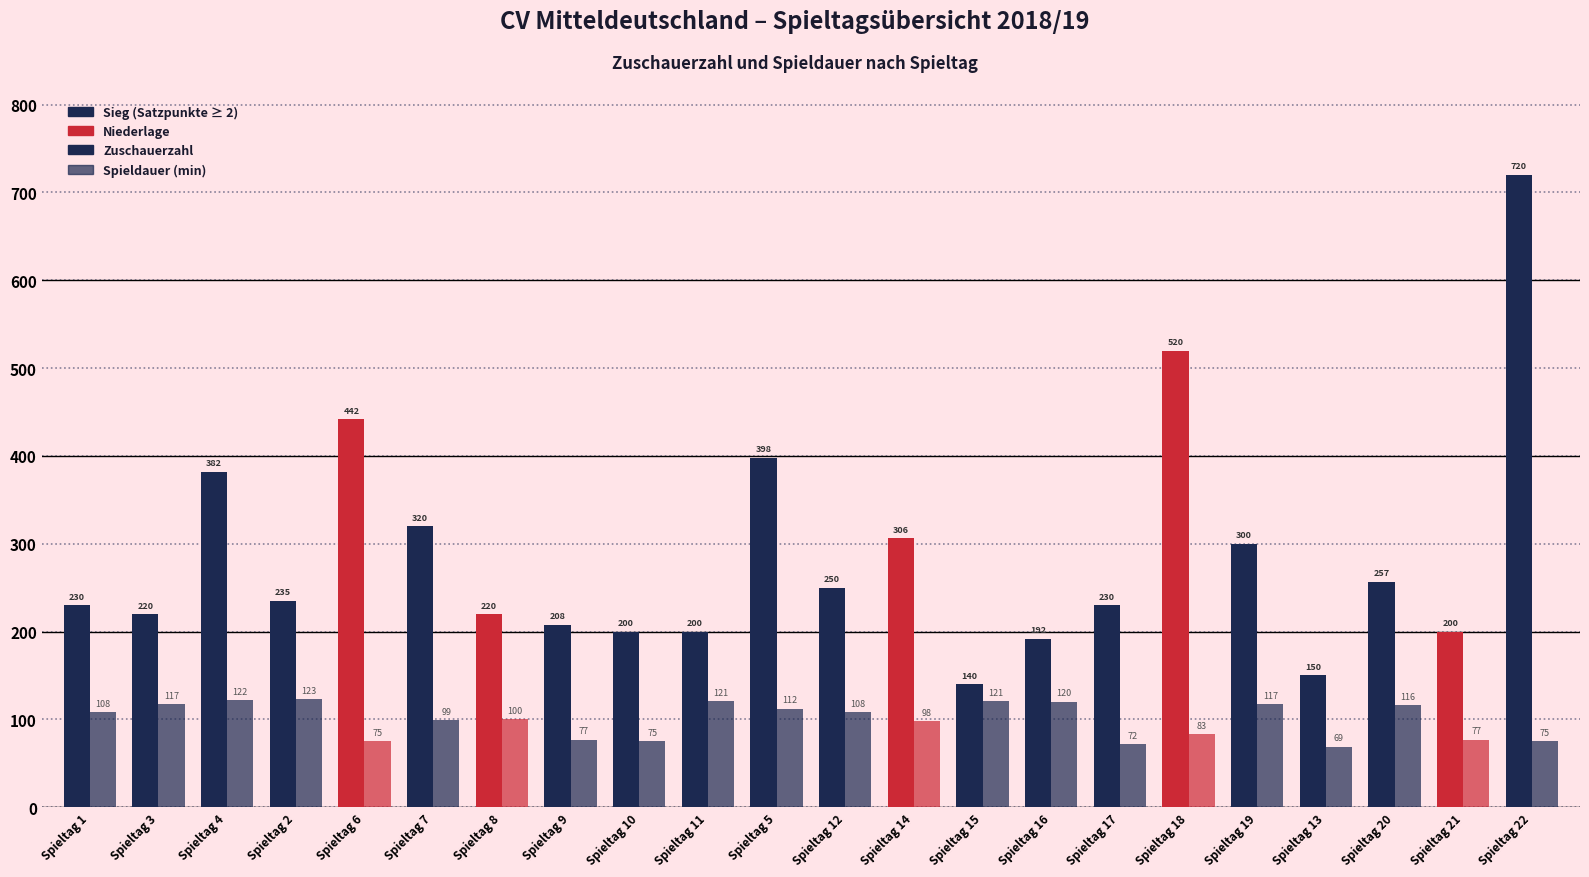

How many series are shown in this chart?

2